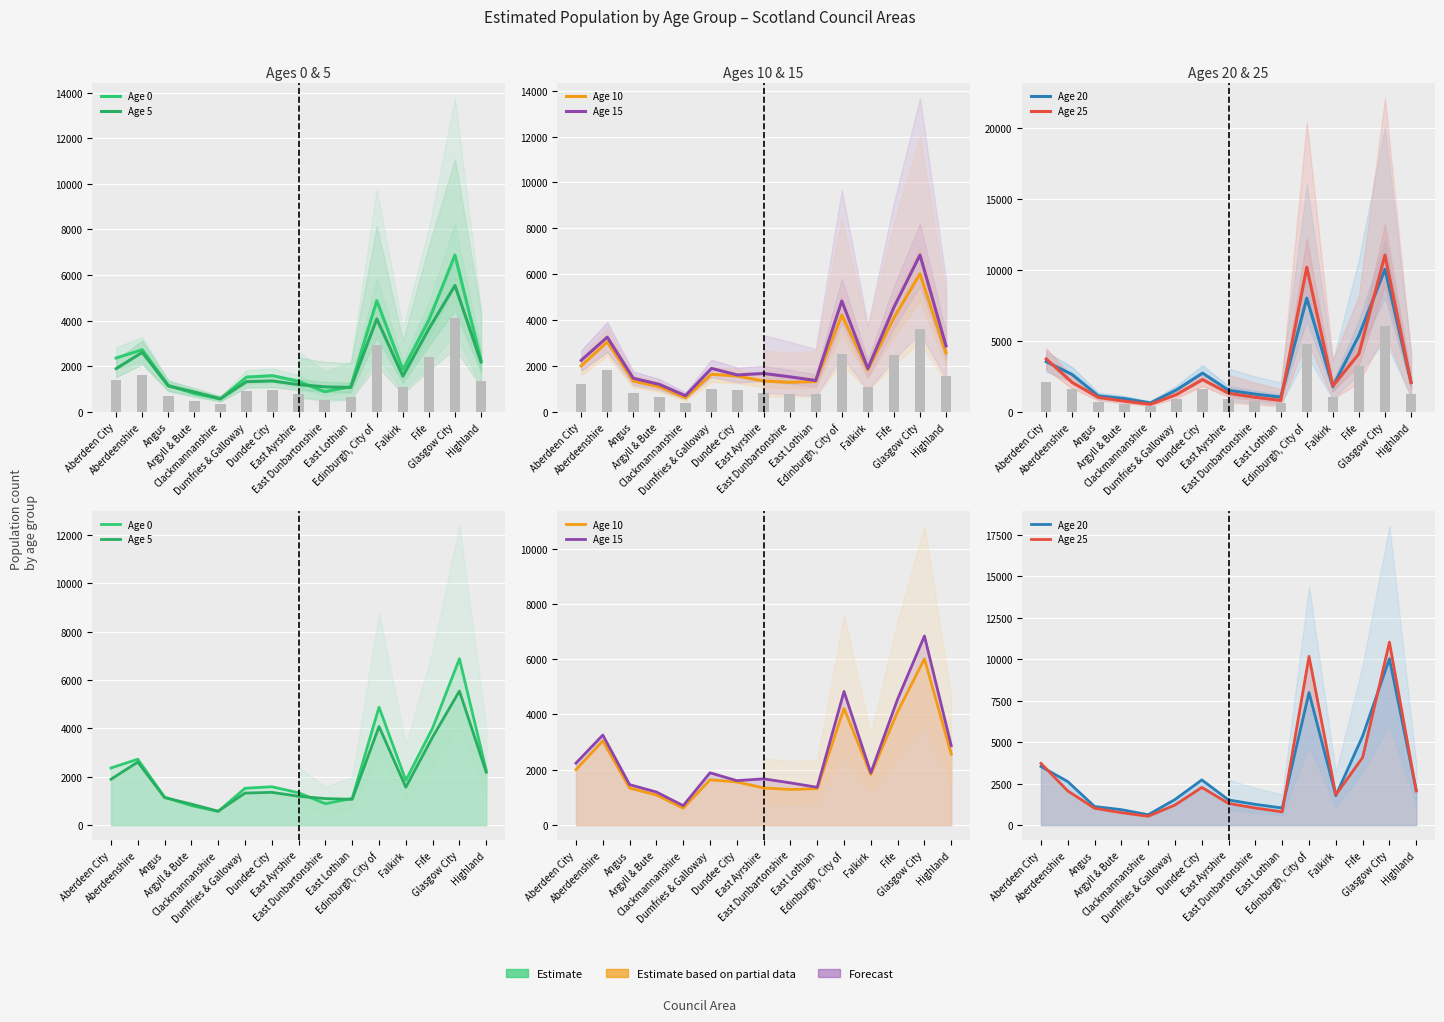

Which series has the widest spread of values?

Age 25